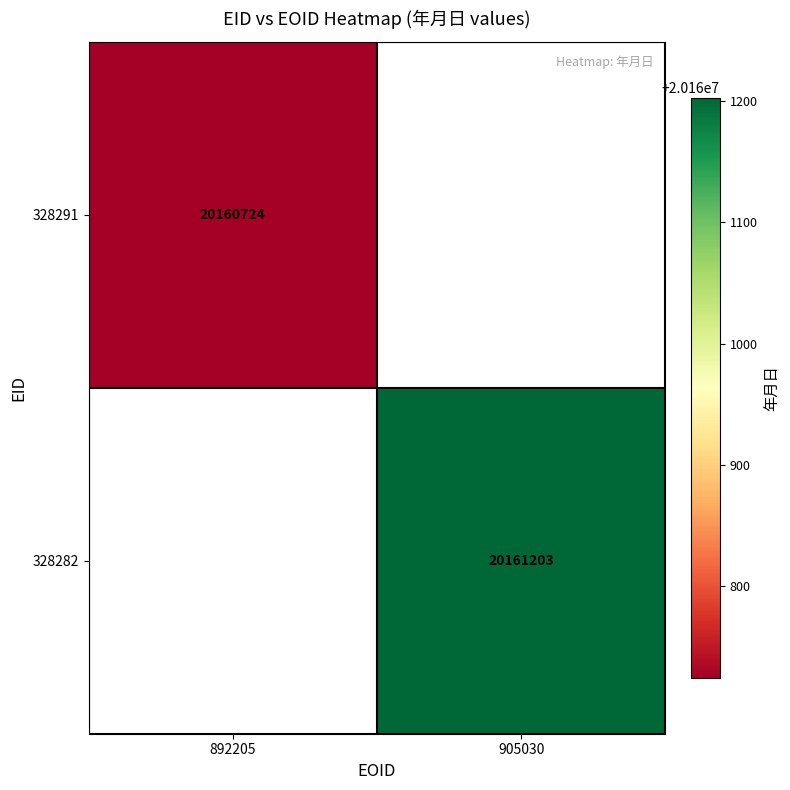

Is it true that 328282 equals 20161203 at 905030?

True